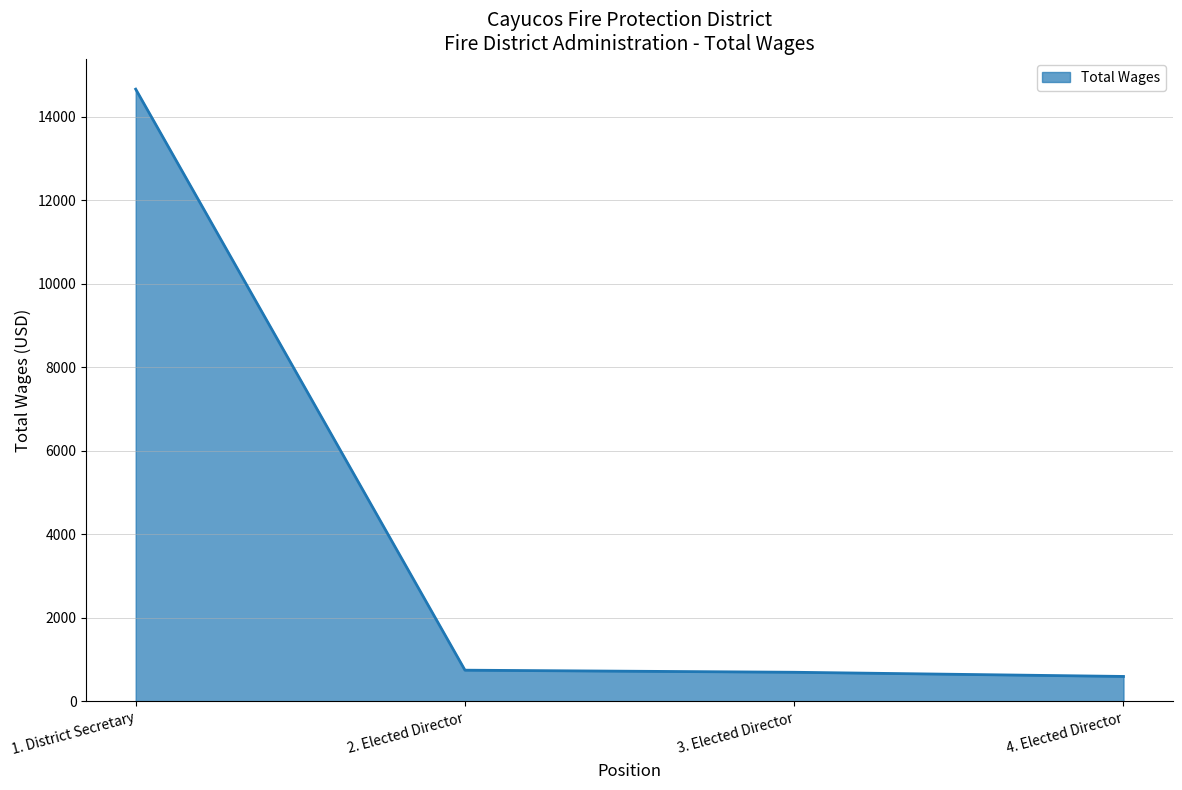

True or false: there are more than 2 points higher than both neighbors.

False